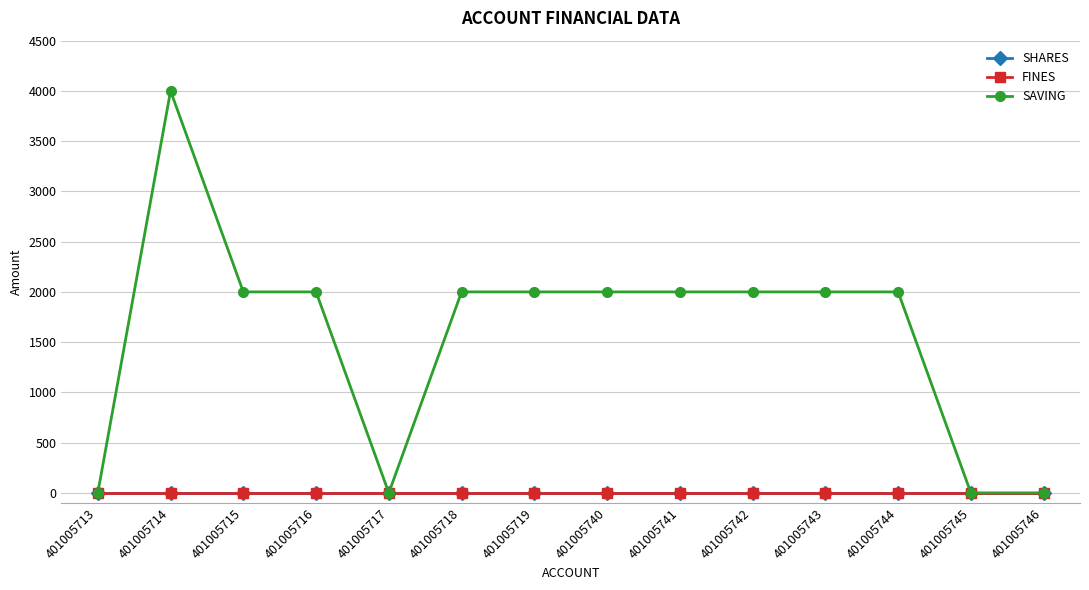

Is this an area chart (filled region under the line)?

No